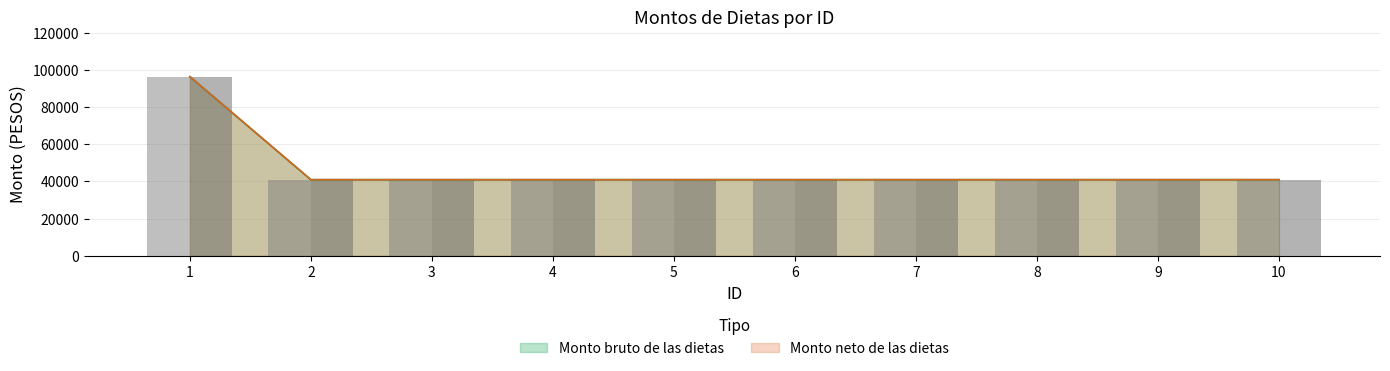

What is the value of the Monto bruto de las dietas bar at the 9th from the left?

40920